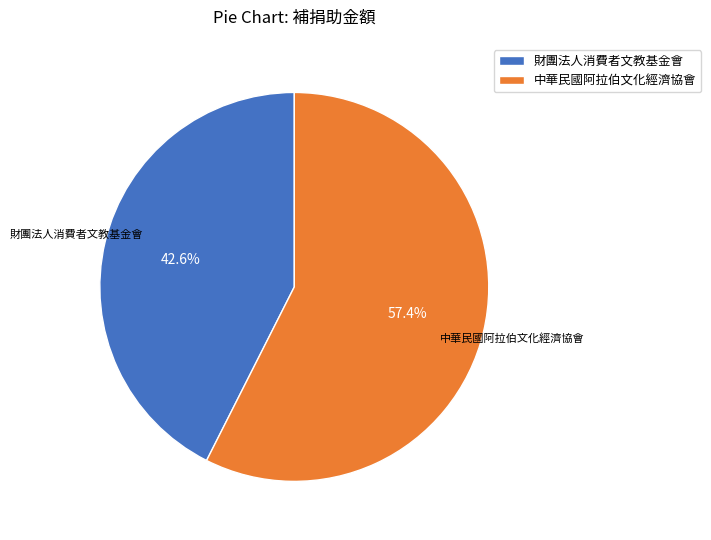

What percentage do 中華民國阿拉伯文化經濟協會 and 財團法人消費者文教基金會 together represent?

100.0%